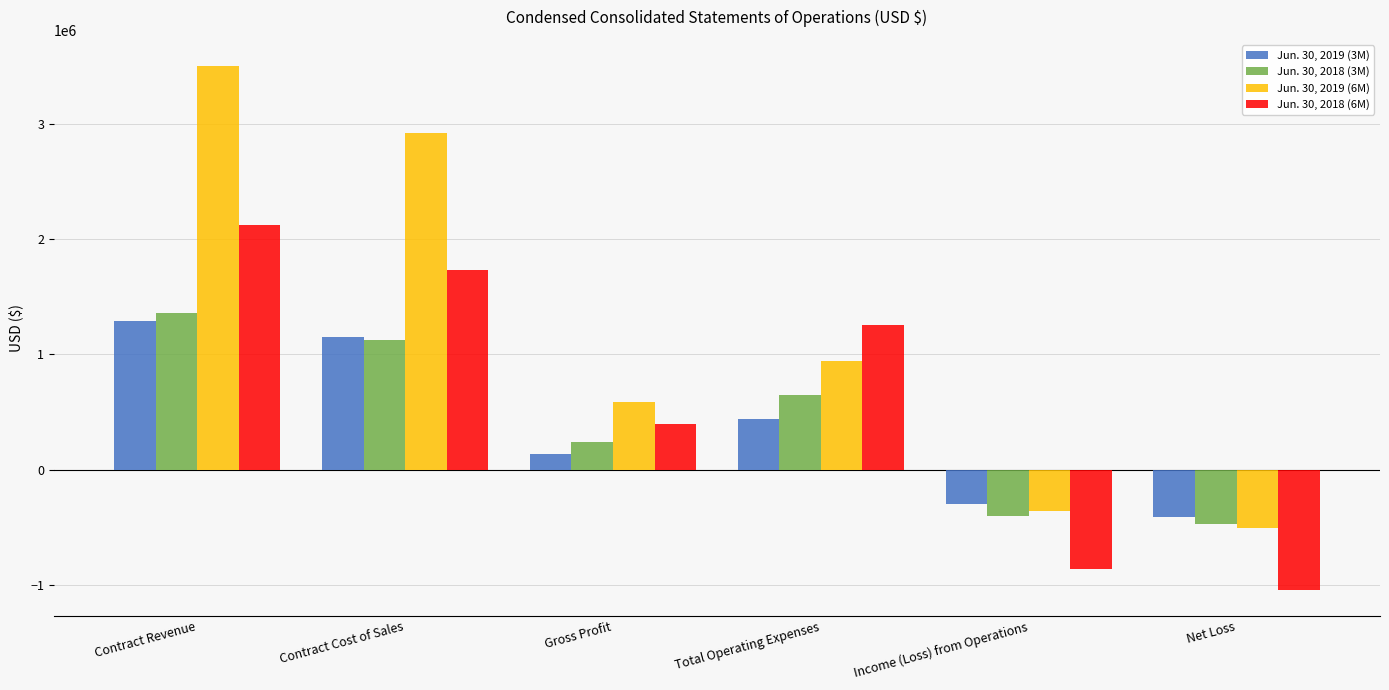

At which category is the sum across all series the highest?

Contract Revenue